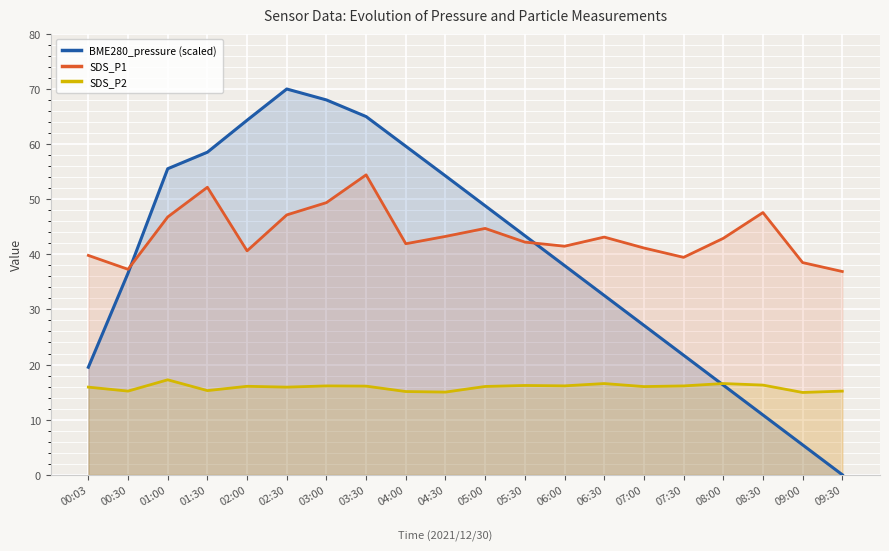

What is the difference between the maximum and minimum values in the SDS_P1 series?

17.5